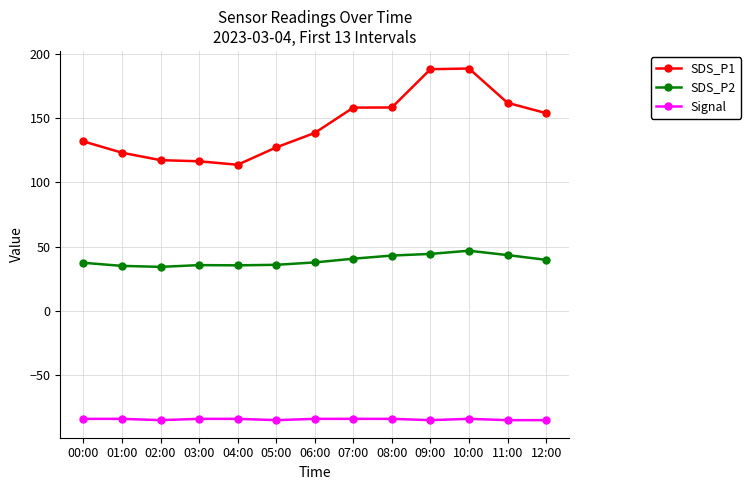

What is the value of the SDS_P2 point at the 8th from the left?

40.7